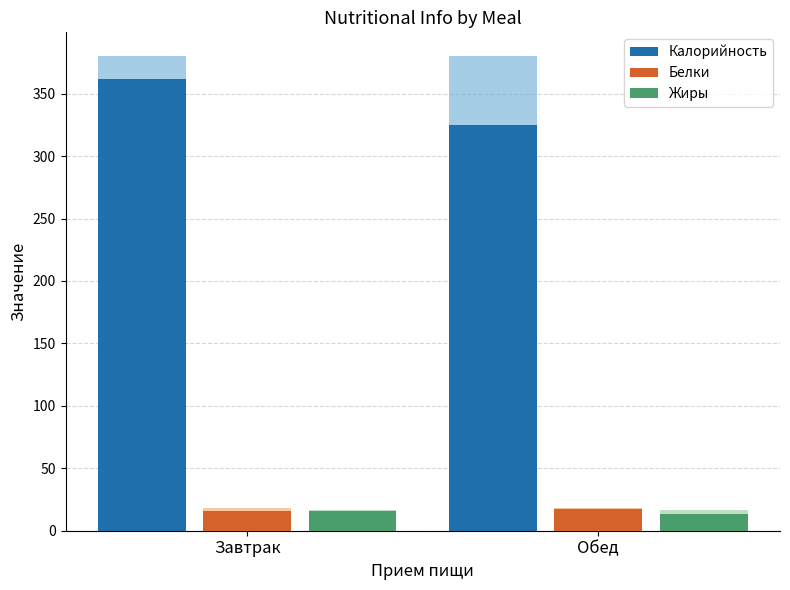

Reading left to right, transcribe all the data shown in this chart.

Калорийность: 362	325
Белки: 16	17
Жиры: 16	13